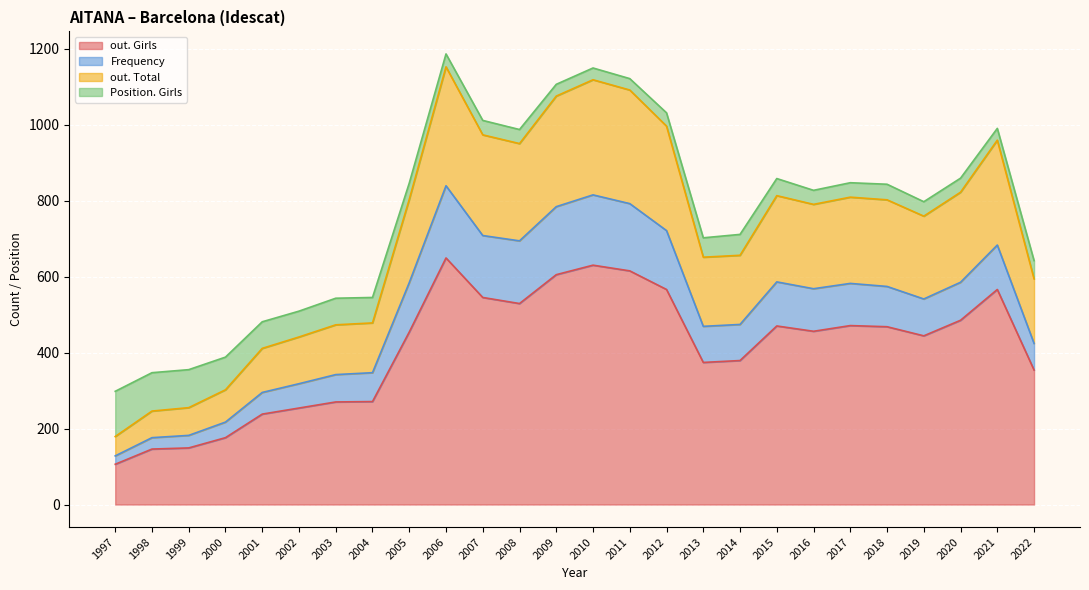

At which label is out. Total closest to 665?

2014